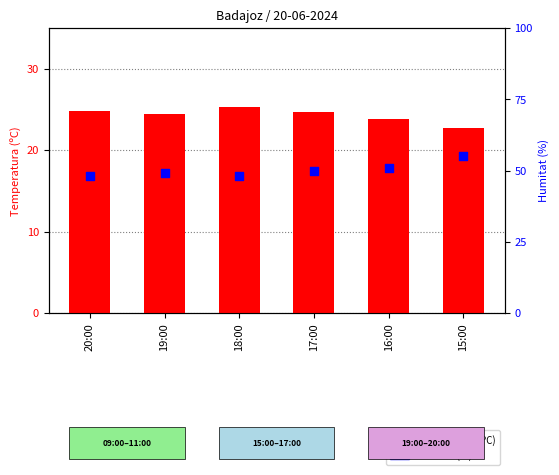

Which series reaches the minimum Y coordinate?

Temperatura (ºC)